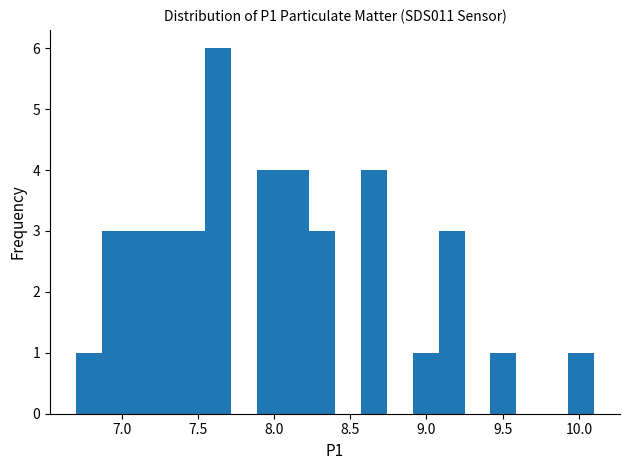

Around what value on the x-axis is the tallest bar? Give the approximate position of its centre, as read against the axis.

7.65